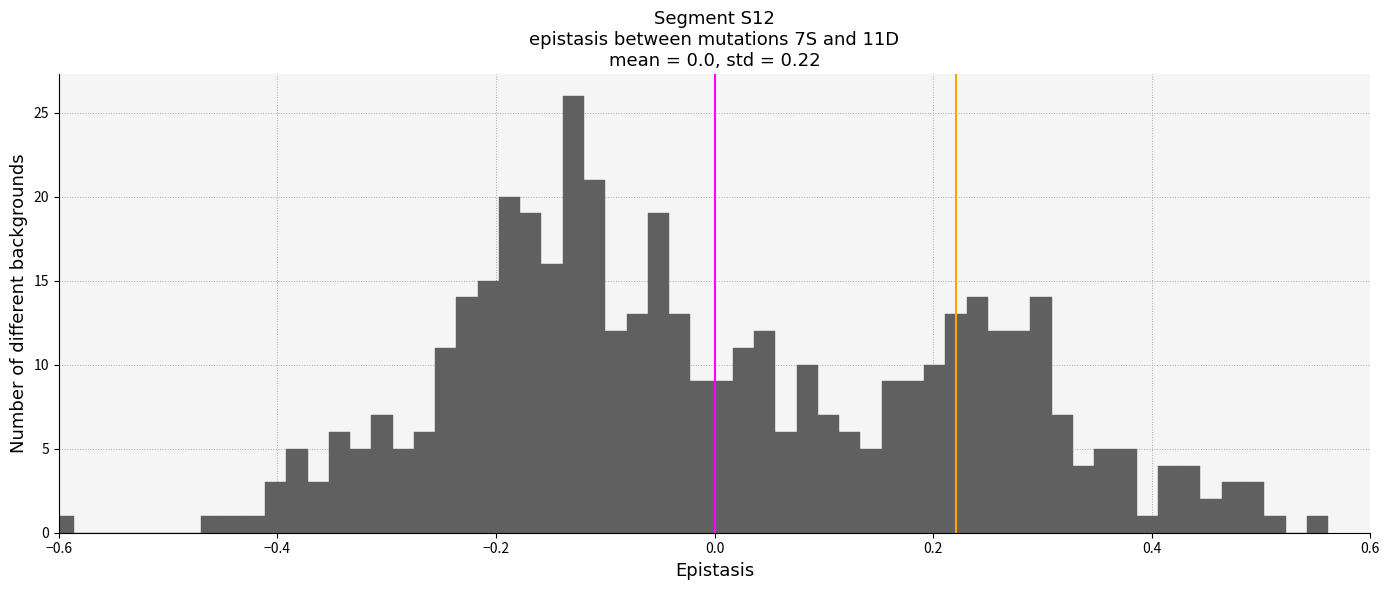

Read against the x-axis, roughly where is the centre of the tallest bar?

-0.12